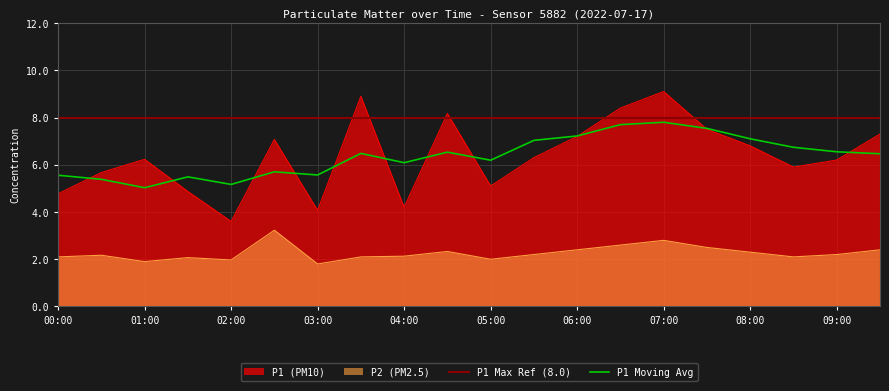

The P2 (PM2.5) series shows 2.1 at 04:00. True or false?

True